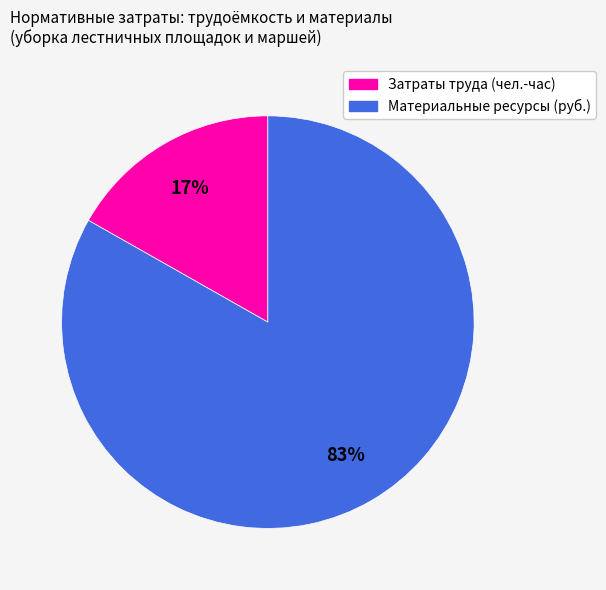

How many segments does this pie chart have?

2